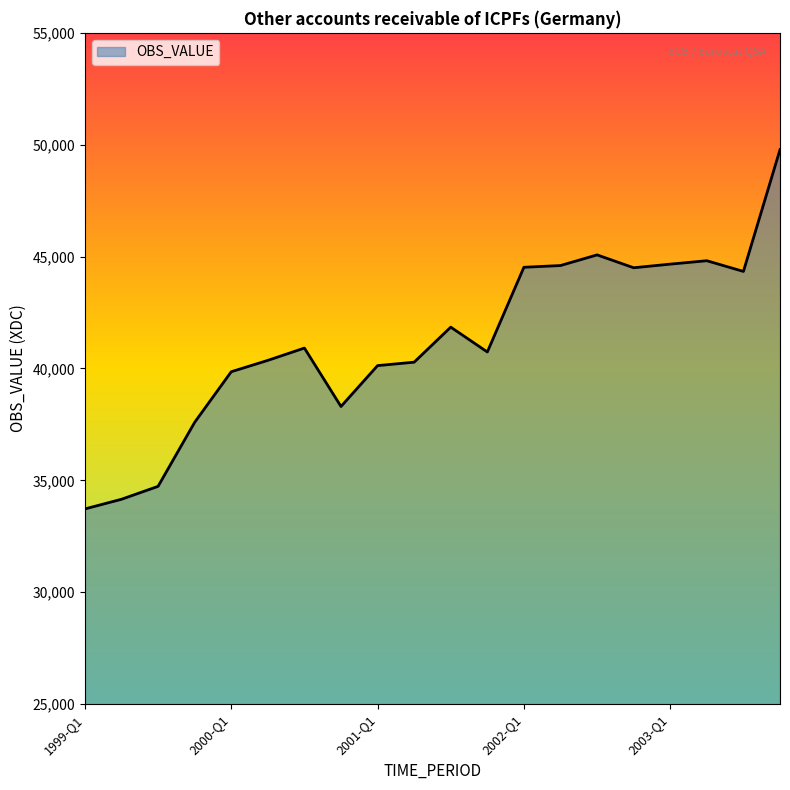

What is the difference between the maximum and minimum values?

16055